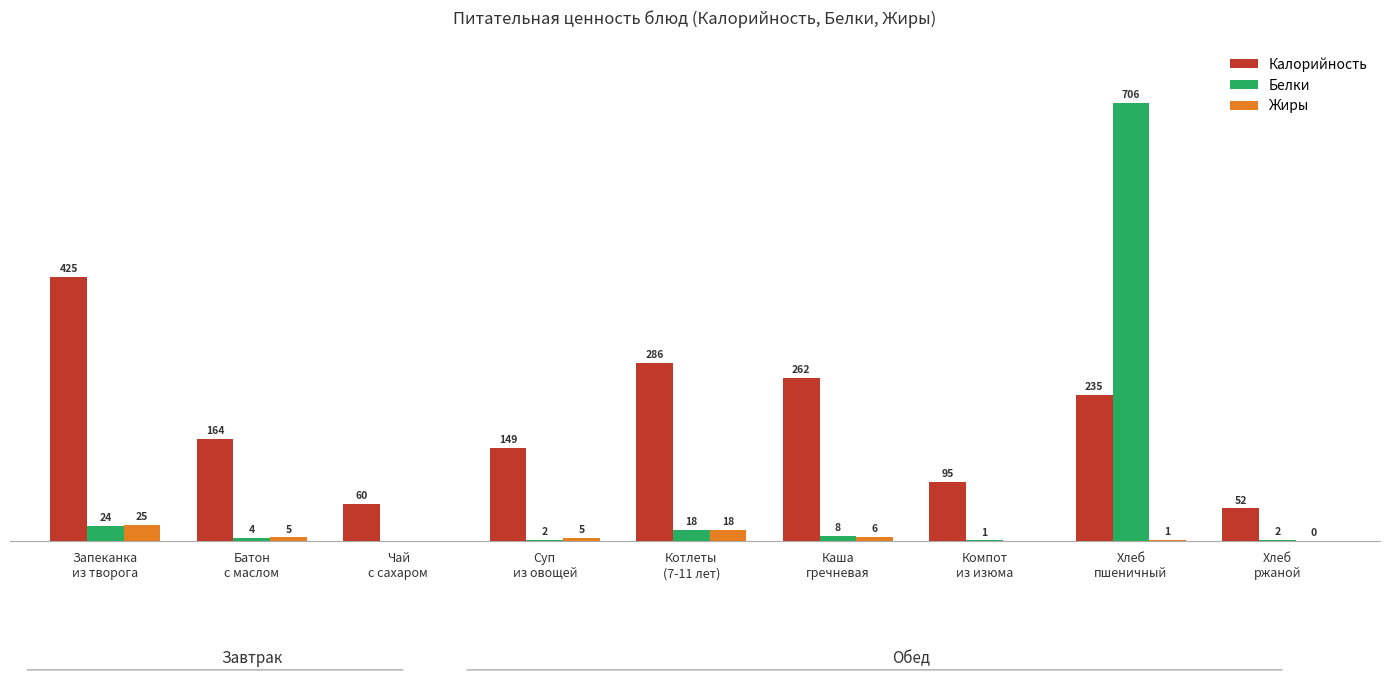

Which series has the largest total across all categories?

Калорийность